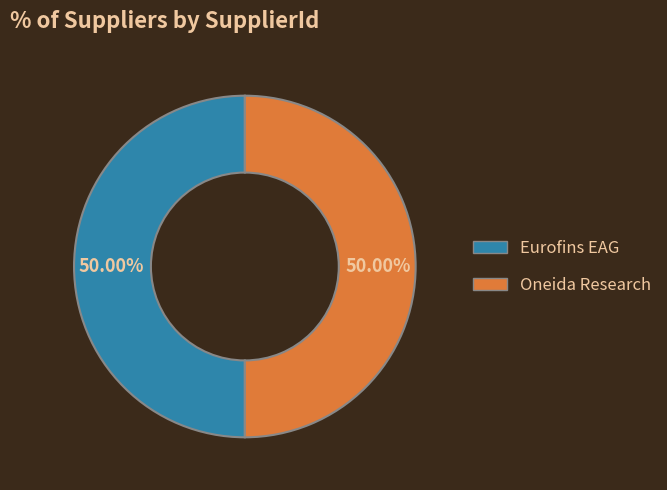

Combined, do Oneida Research and Eurofins EAG account for over 50%?

Yes